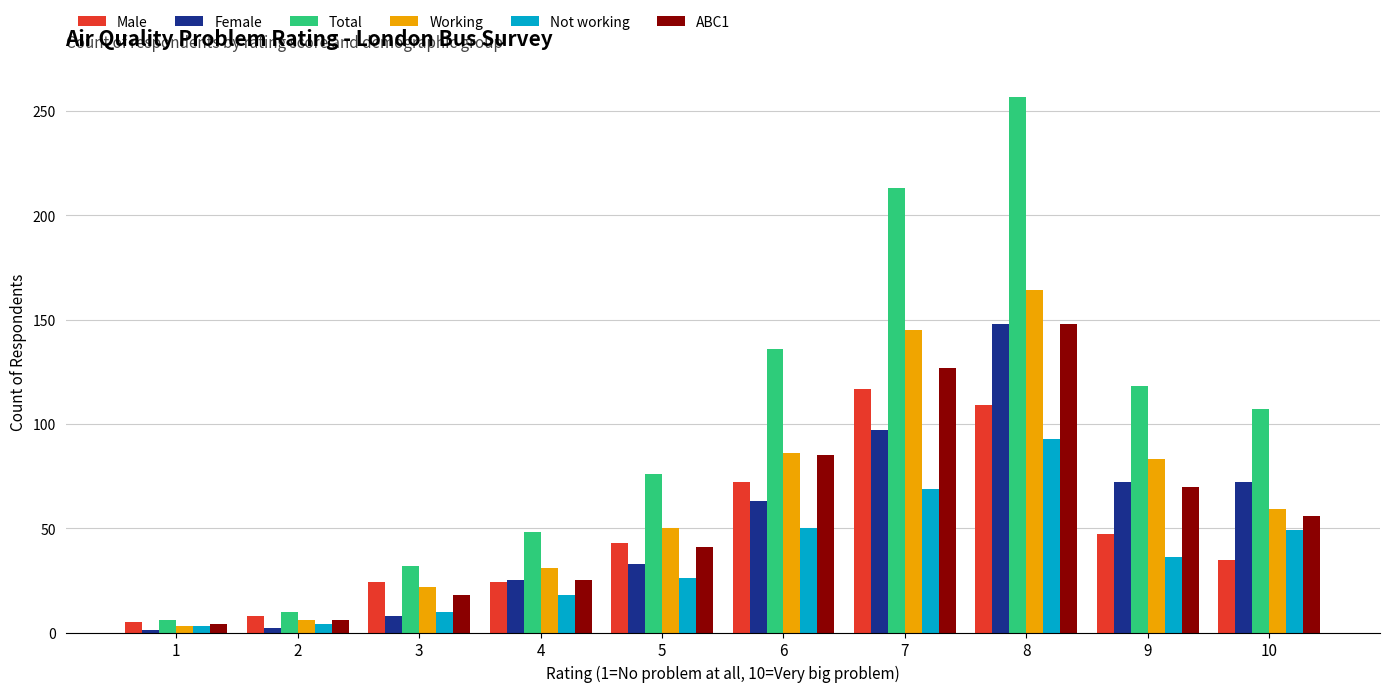

Which series has the largest range (max minus min)?

Total